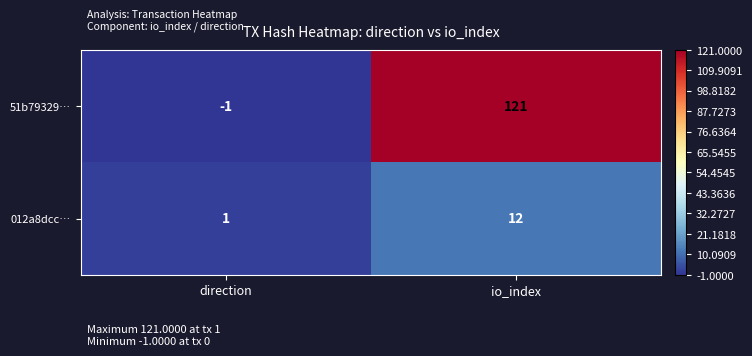

List the series in order of their overall mean, lowest first.

012a8dcc…, 51b79329…